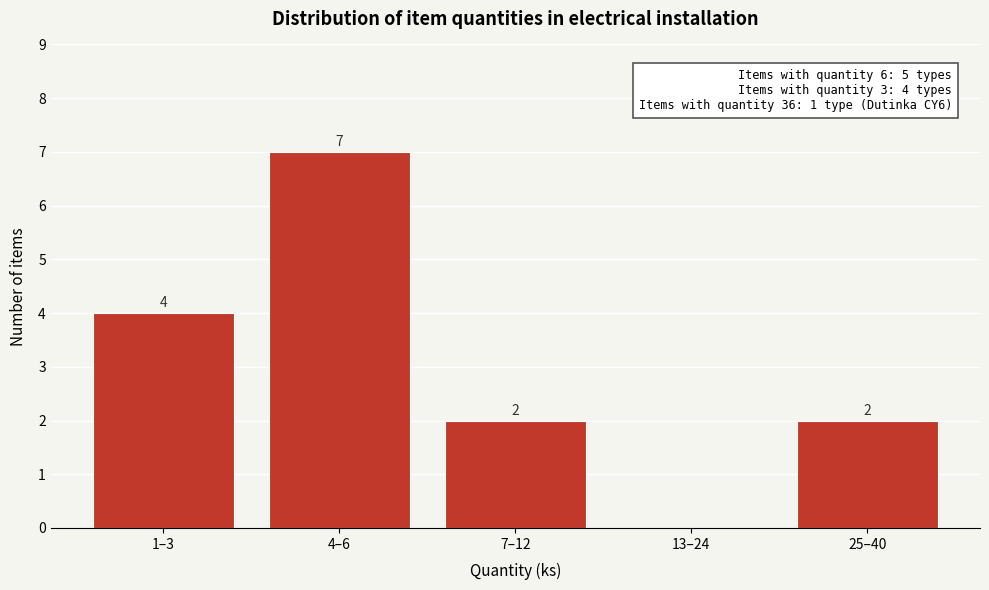

Reading left to right, what are all the values shown in this chart?

1–3=4	4–6=7	7–12=2	13–24=0	25–40=2